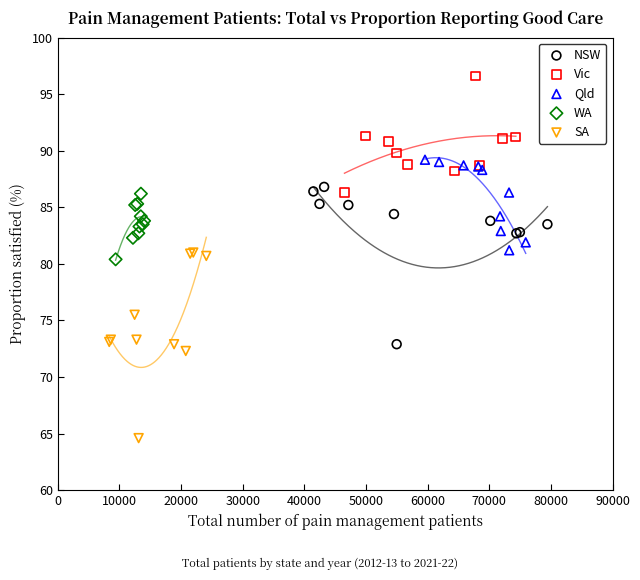

Which series contains the highest Y value?

Vic